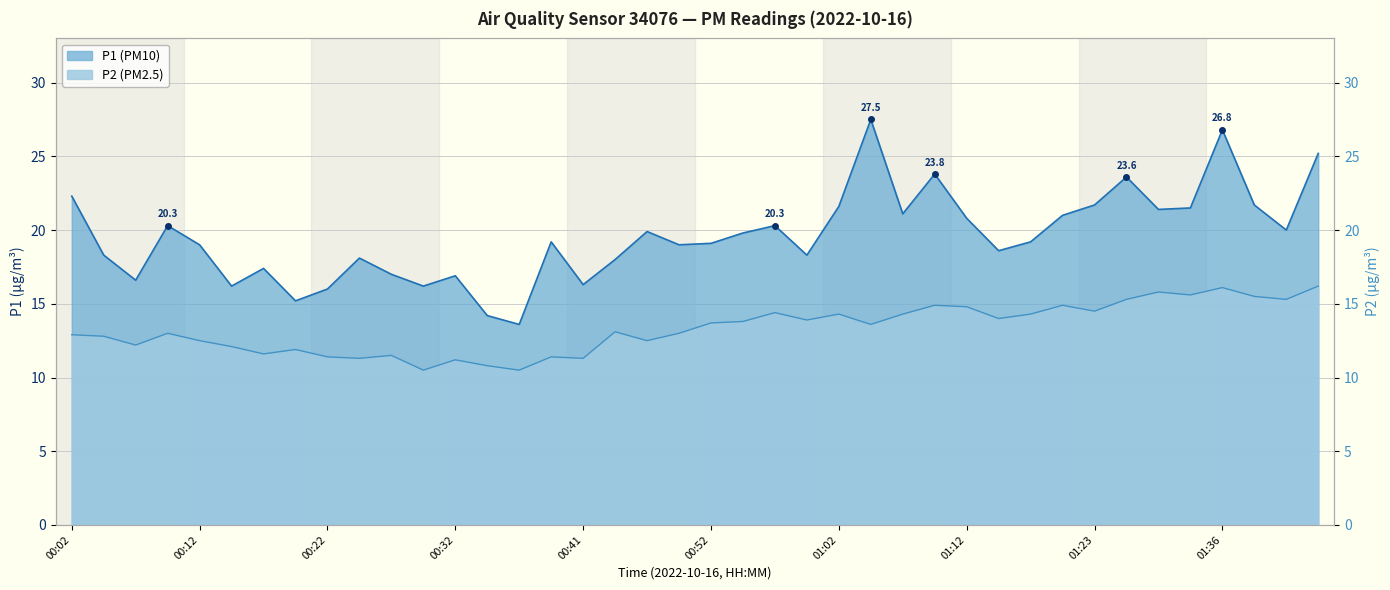

Which has a higher value, 01:31 or 00:14?

01:31